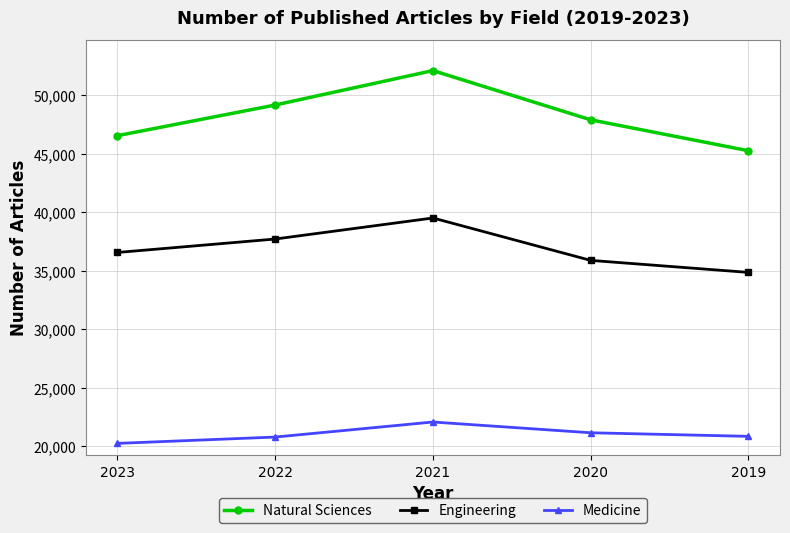

Which series has the widest spread of values?

Natural Sciences